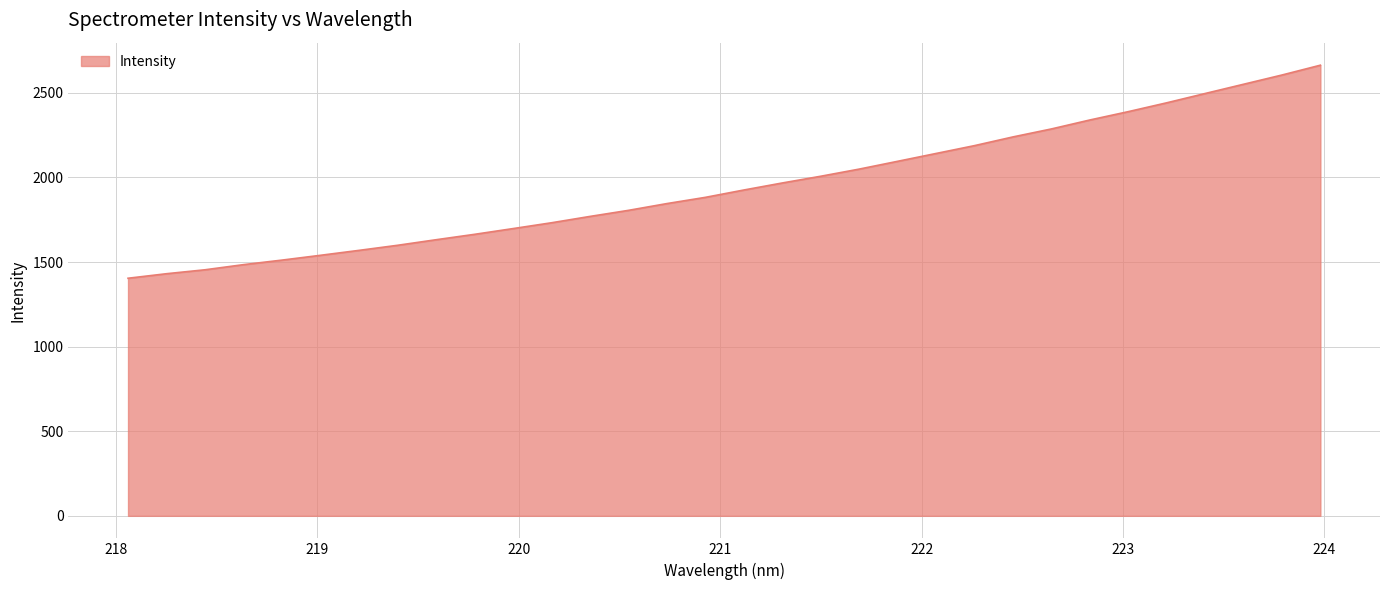

What is the smallest value displayed?

1404.1